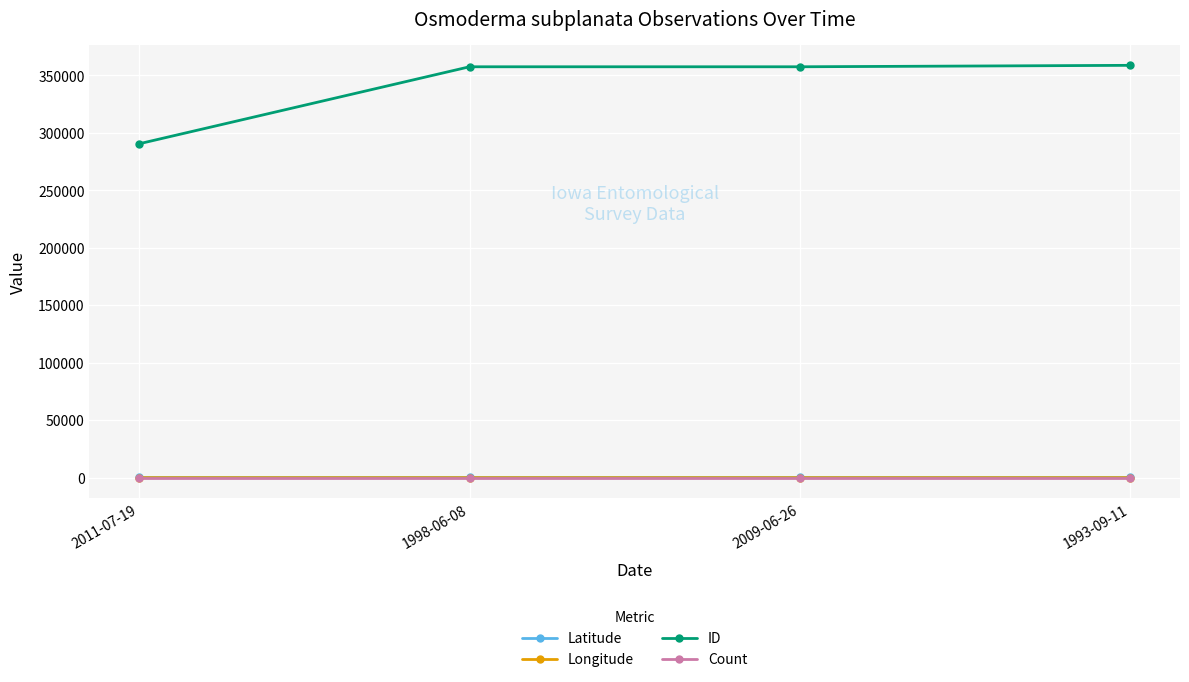

True or false: Latitude and ID intersect in this chart.

False